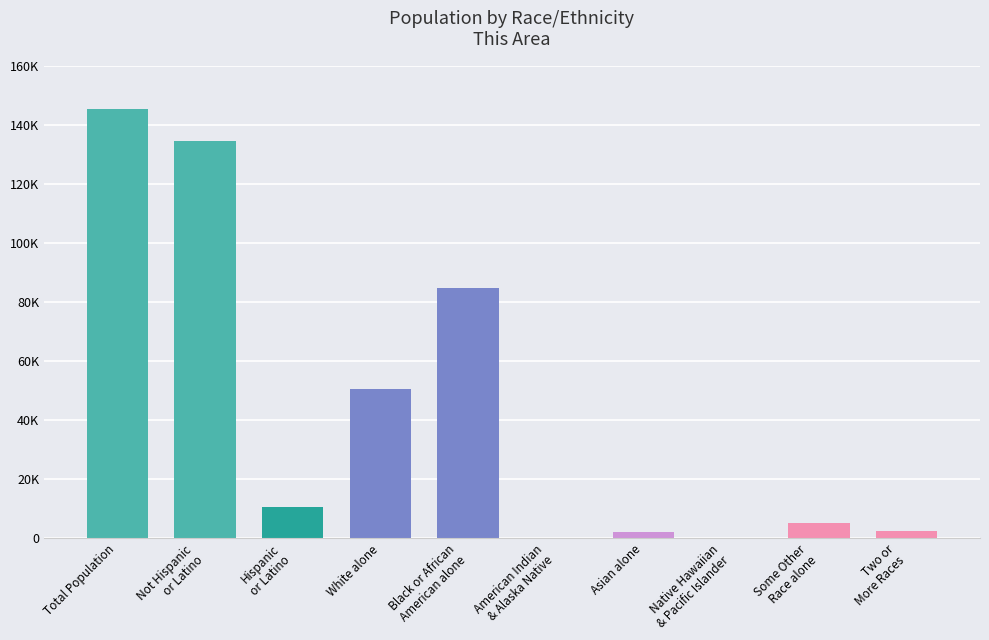

Are the bars horizontal?

No